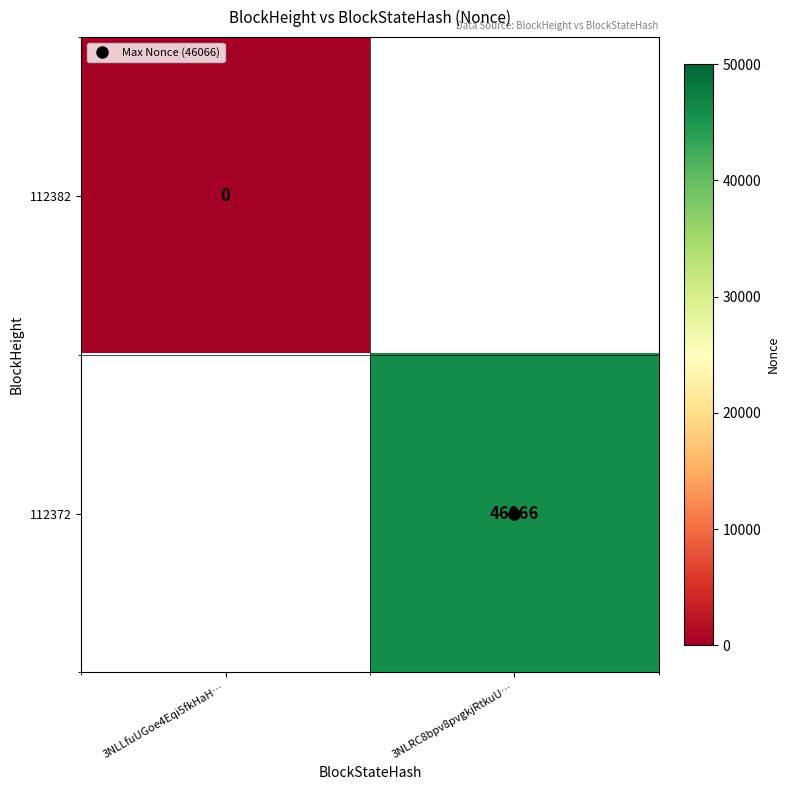

Rank the series at 3NLLfuUGoe4Eqi5fkHaH… from lowest to highest value.

112382, 112372